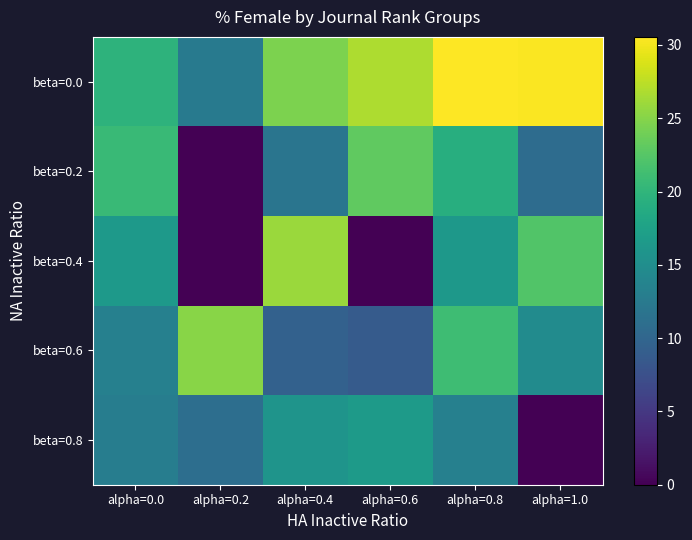

Reading right to left, list all the values displayed in this chart.

beta=0.0: alpha=1.0=30.4	alpha=0.8=30.6	alpha=0.6=26.7	alpha=0.4=24.6	alpha=0.2=12.5	alpha=0.0=19.8
beta=0.2: alpha=1.0=10.8	alpha=0.8=19.1	alpha=0.6=23.1	alpha=0.4=11.8	alpha=0.2=0.0	alpha=0.0=20.6
beta=0.4: alpha=1.0=22.2	alpha=0.8=16.3	alpha=0.6=0.0	alpha=0.4=25.9	alpha=0.2=0.0	alpha=0.0=16.5
beta=0.6: alpha=1.0=14.8	alpha=0.8=21.1	alpha=0.6=8.8	alpha=0.4=9.4	alpha=0.2=25.1	alpha=0.0=13.3
beta=0.8: alpha=1.0=0.0	alpha=0.8=13.2	alpha=0.6=16.6	alpha=0.4=15.8	alpha=0.2=11.0	alpha=0.0=13.0